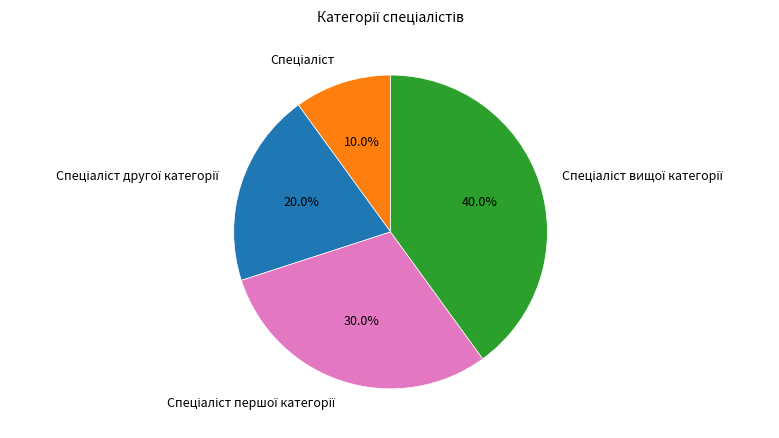

Does any single category account for the majority?

No